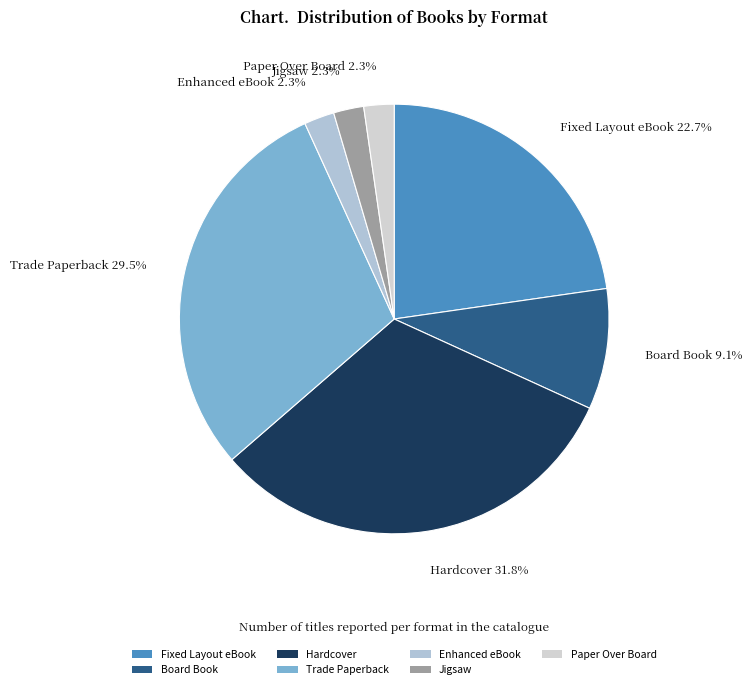

Count the number of slices in the pie.

7